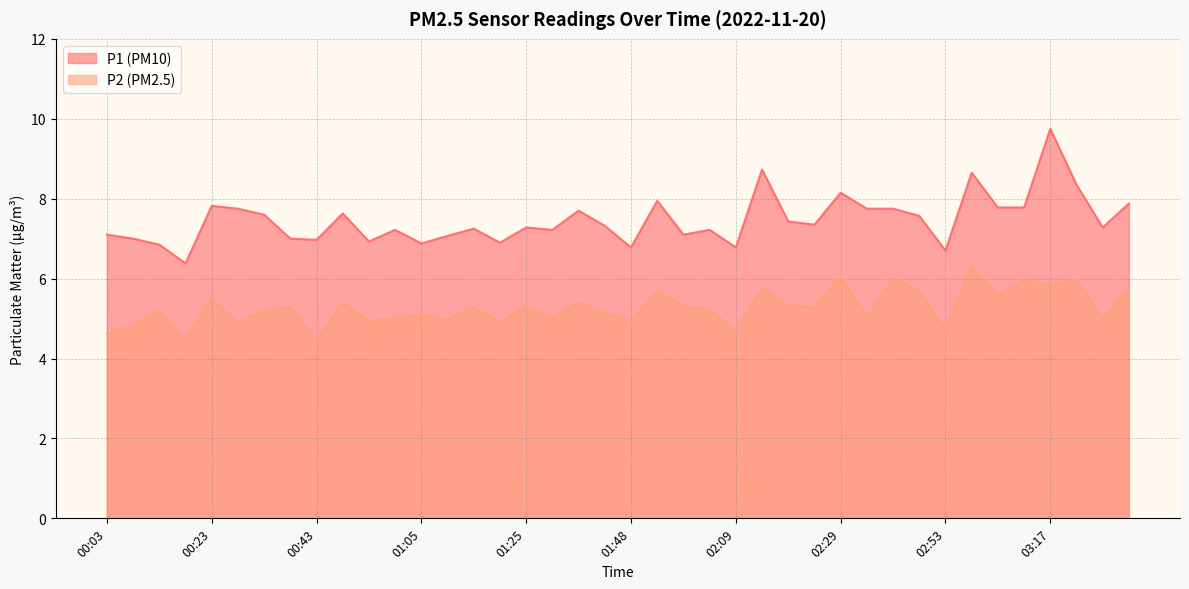

Reading left to right, extract all data points from this chart.

P1: 7.1	7.0	6.8	6.4	7.8	7.8	7.6	7.0	7.0	7.6	6.9	7.2	6.9	7.1	7.2	6.9	7.3	7.2	7.7	7.3	6.8	8.0	7.1	7.2	6.8	8.7	7.4	7.3	8.2	7.8	7.8	7.6	6.7	8.7	7.8	7.8	9.8	8.3	7.3	7.9
P2: 4.6	4.8	5.2	4.5	5.5	4.9	5.2	5.3	4.5	5.4	5.0	5.0	5.1	5.0	5.3	4.9	5.3	5.0	5.4	5.2	4.9	5.7	5.3	5.2	4.7	5.8	5.3	5.3	6.1	5.0	6.0	5.7	4.7	6.3	5.6	6.0	5.8	6.0	5.0	5.8